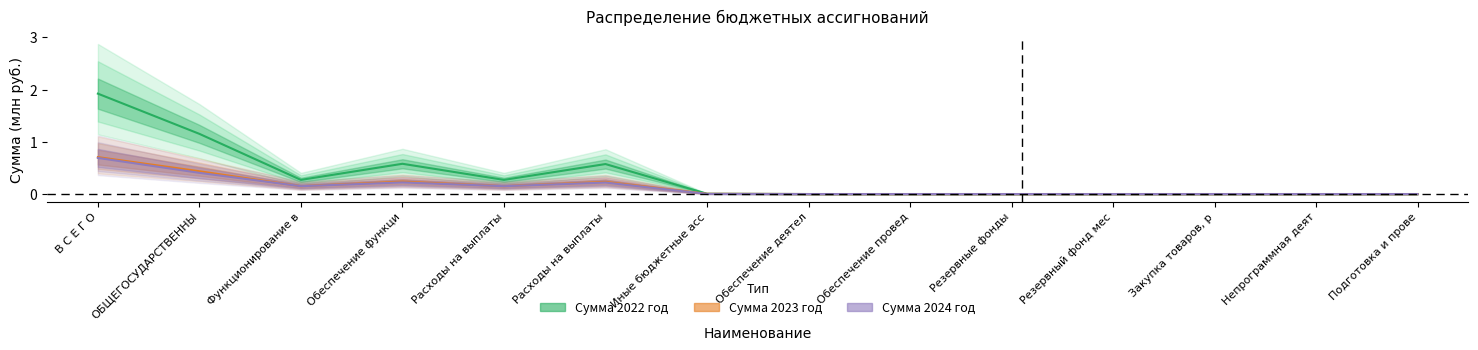

Count the number of categories in the chart.

14